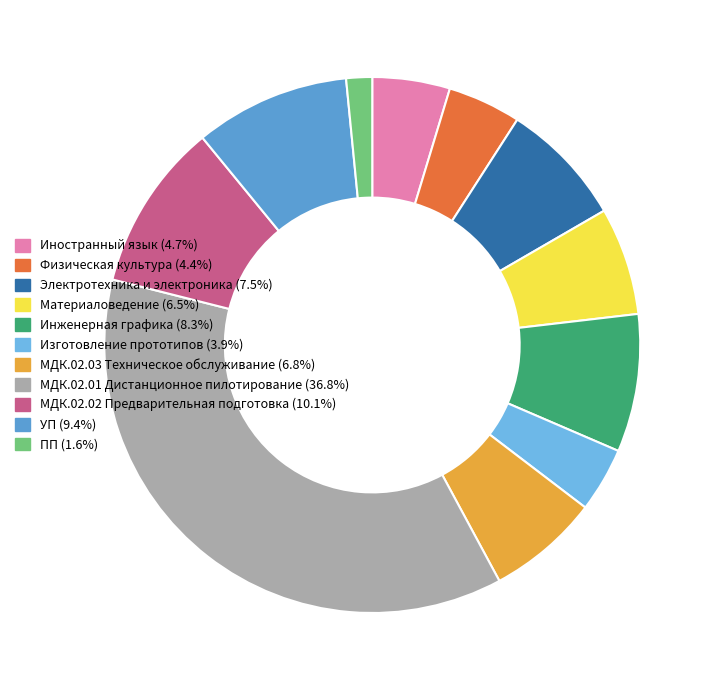

How many slices are in this pie chart?

11